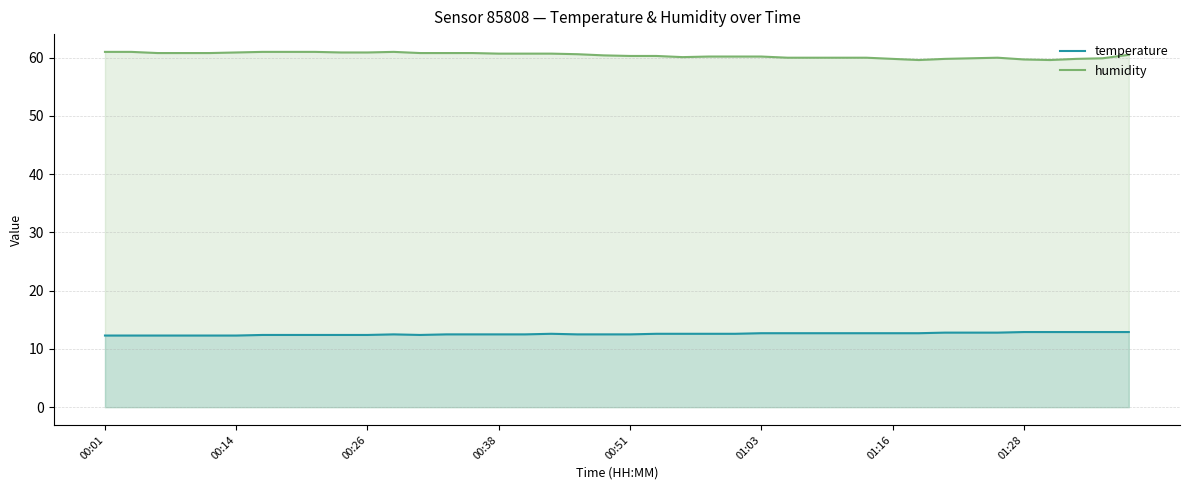

What is the difference between the highest and lowest values at 00:01?

48.7